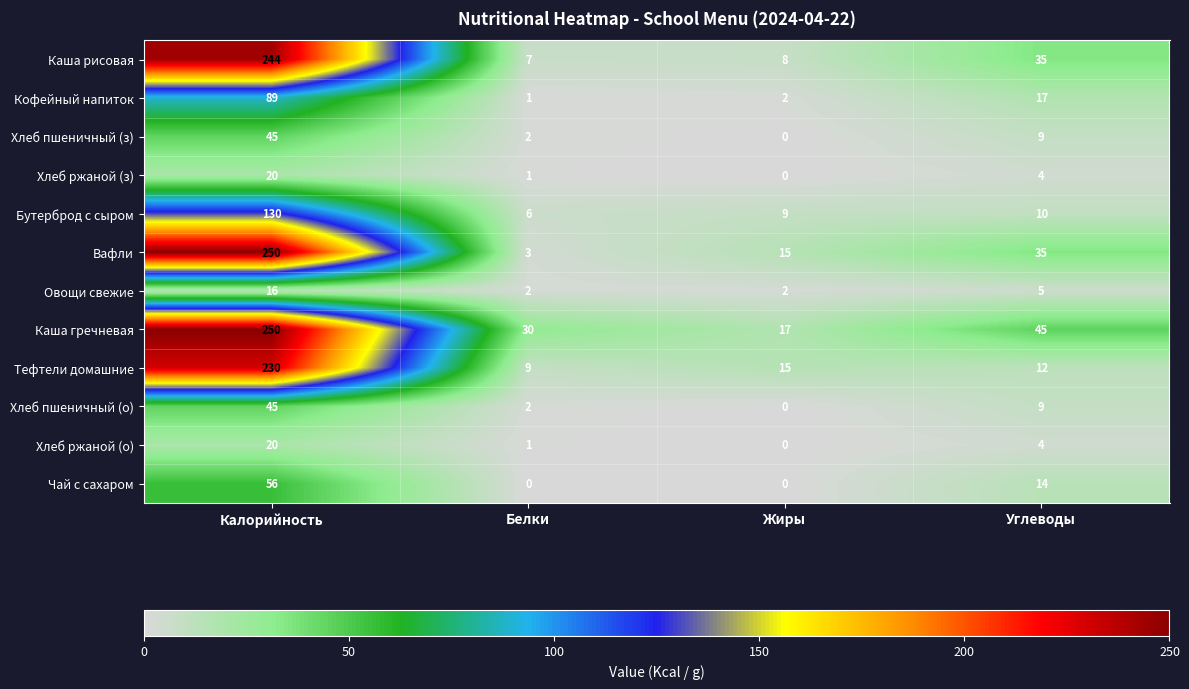

Which series changed the most between Жиры and Углеводы?

Каша гречневая